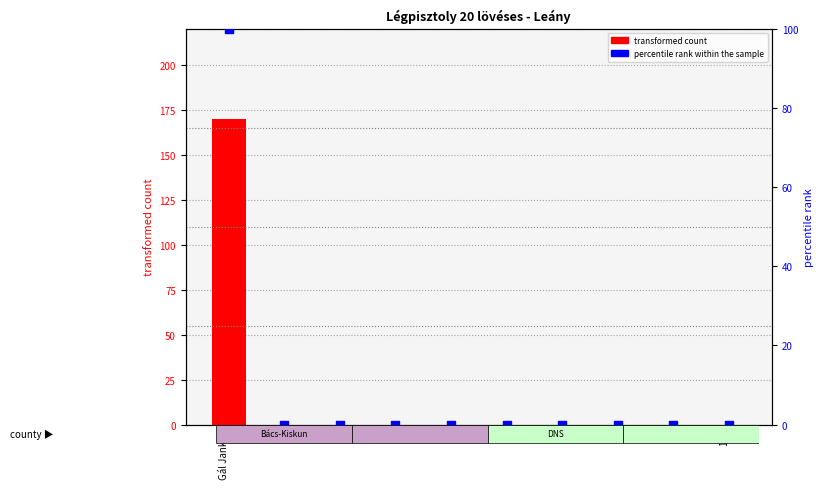

Which series has the largest total across all categories?

transformed count